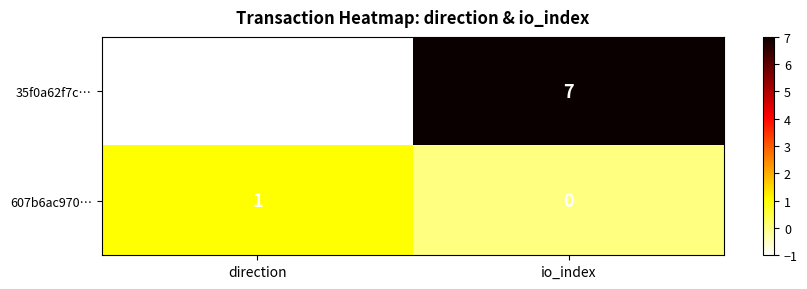

Is it true that 35f0a62f7c… equals -1 at direction?

True